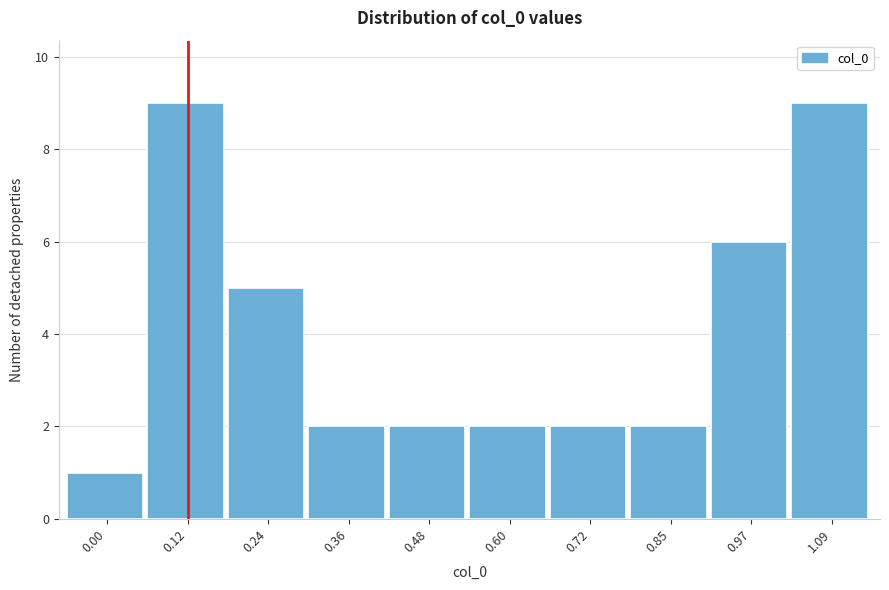

Reading right to left, extract all data points from this chart.

1.09=9	0.97=6	0.85=2	0.72=2	0.60=2	0.48=2	0.36=2	0.24=5	0.12=9	0.00=1